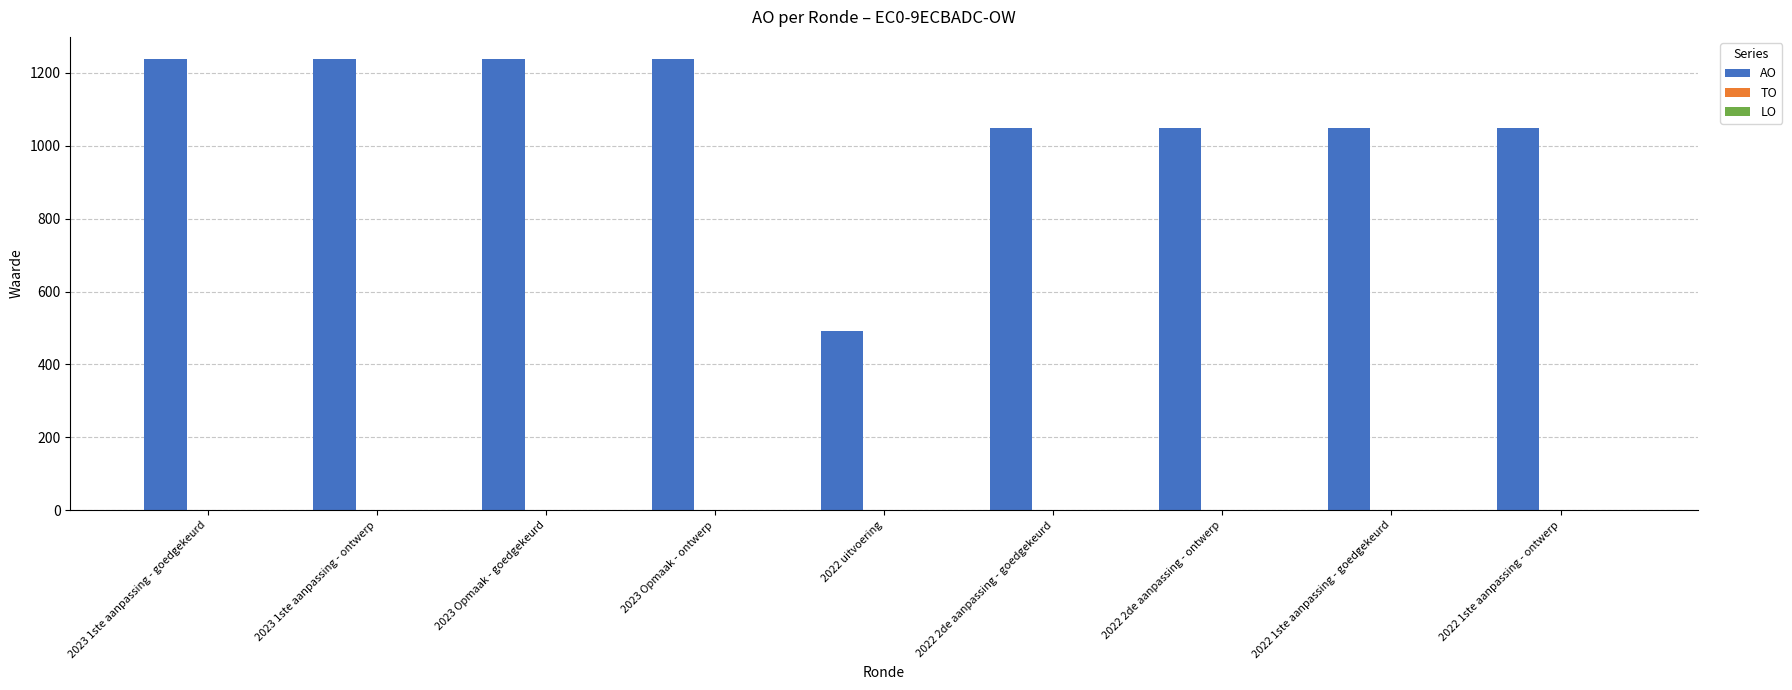

What is the change in value from 2023 Opmaak - goedgekeurd to 2022 1ste aanpassing - goedgekeurd?

-187